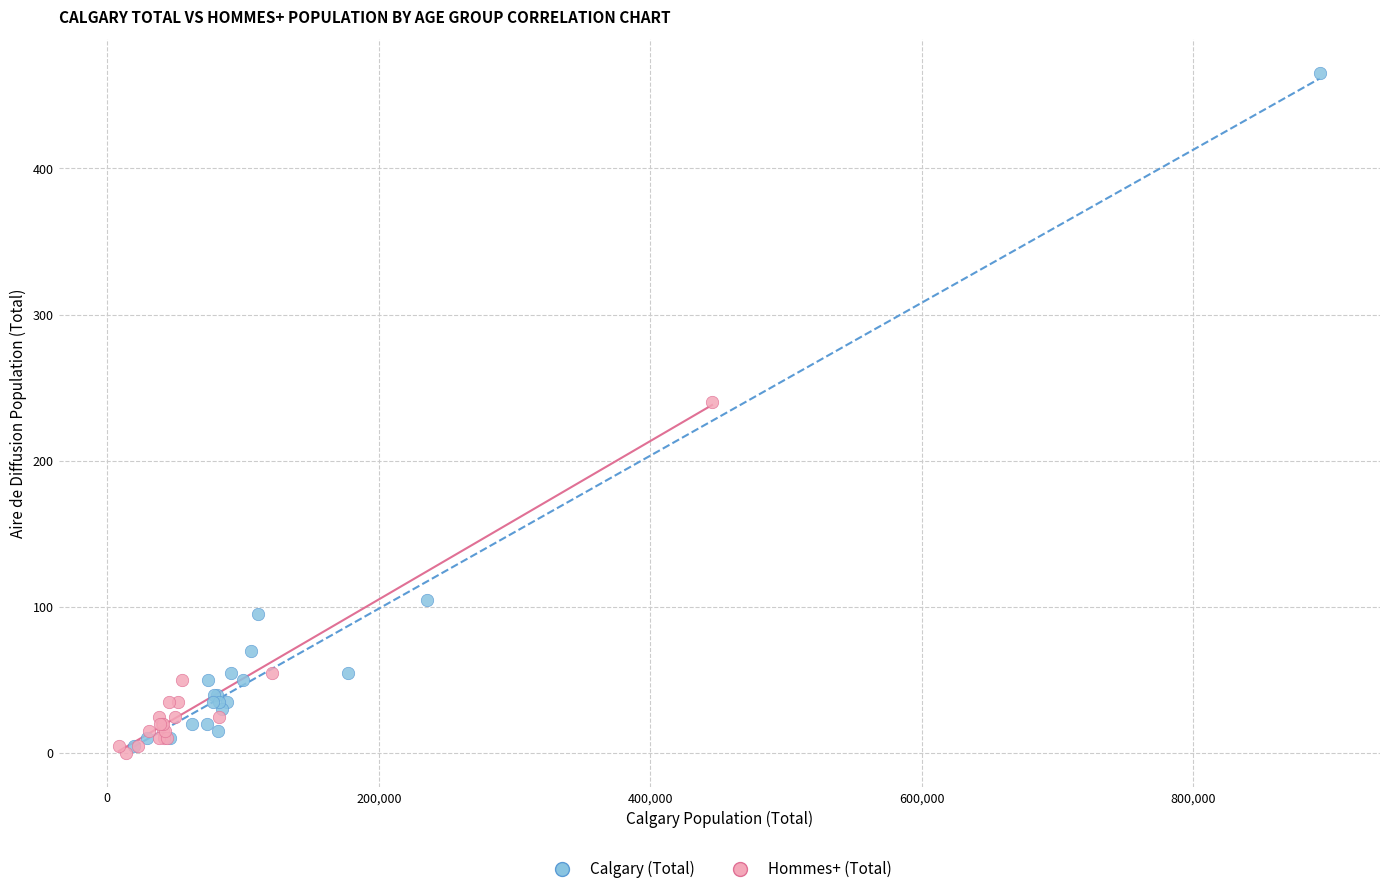

Which series contains the highest Y value?

Calgary (Total)